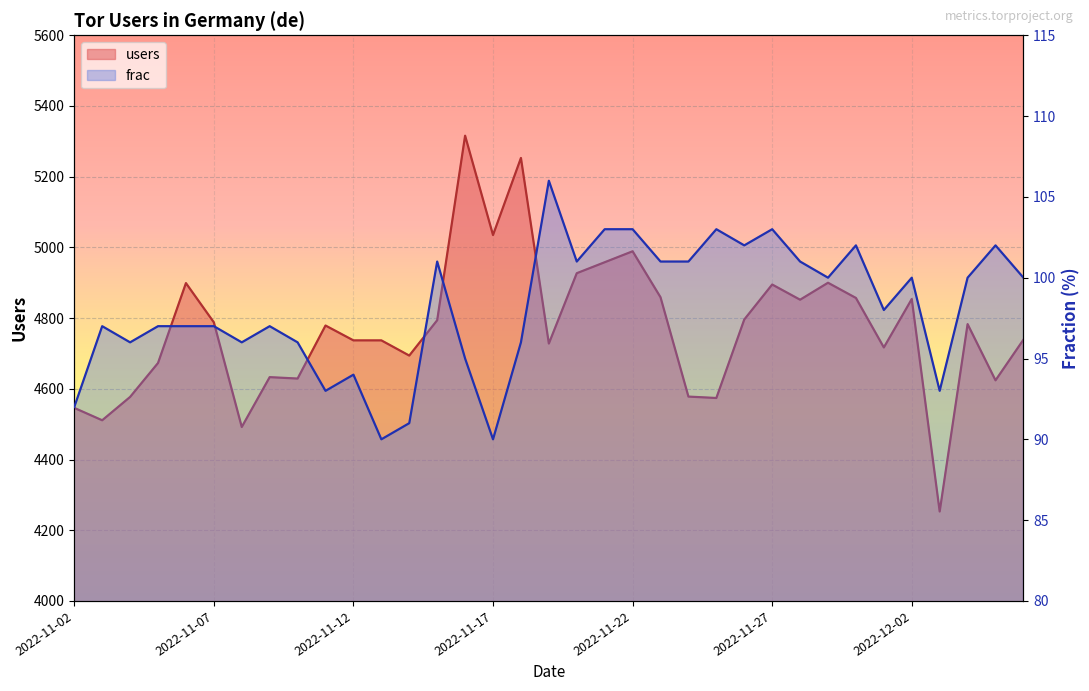

The value of frac at 2022-12-01 is 62. True or false?

False